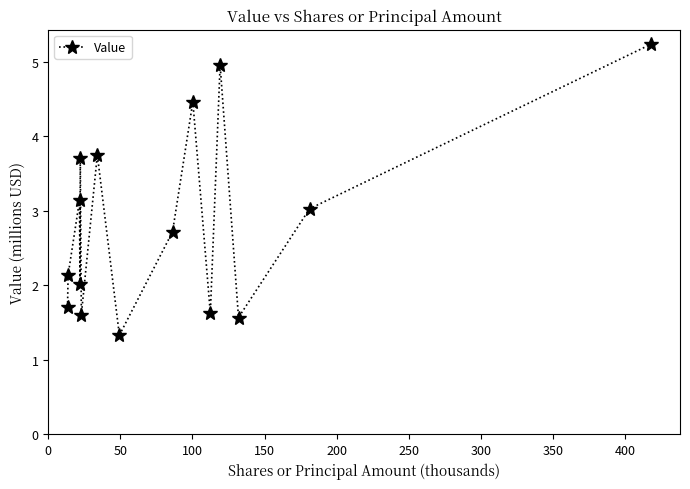

True or false: the data has more than 2 interior local peaks.

True